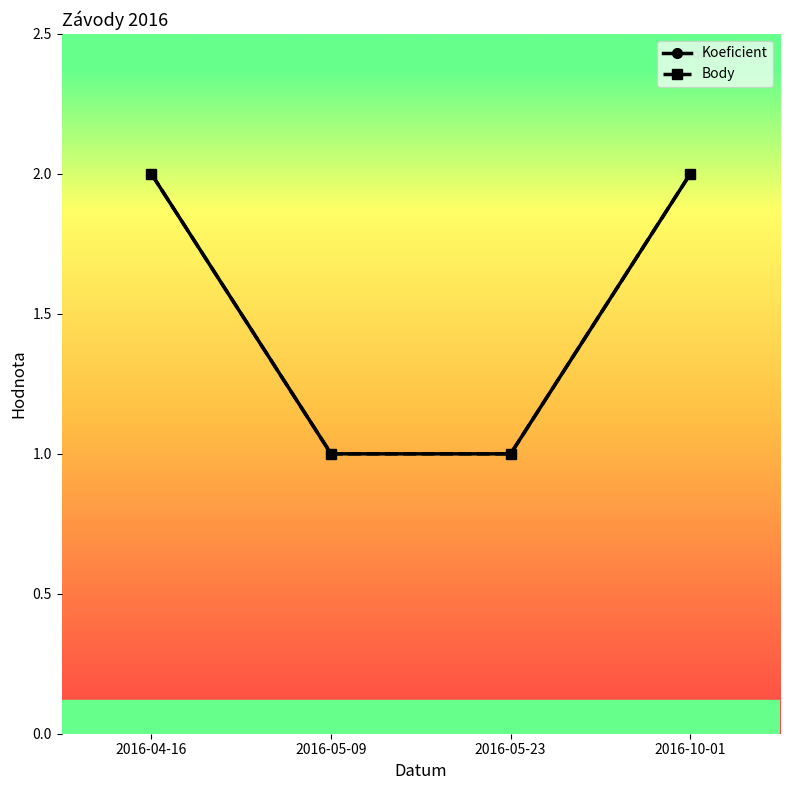

Which has a higher value, 2016-05-09 or 2016-05-23?

2016-05-09